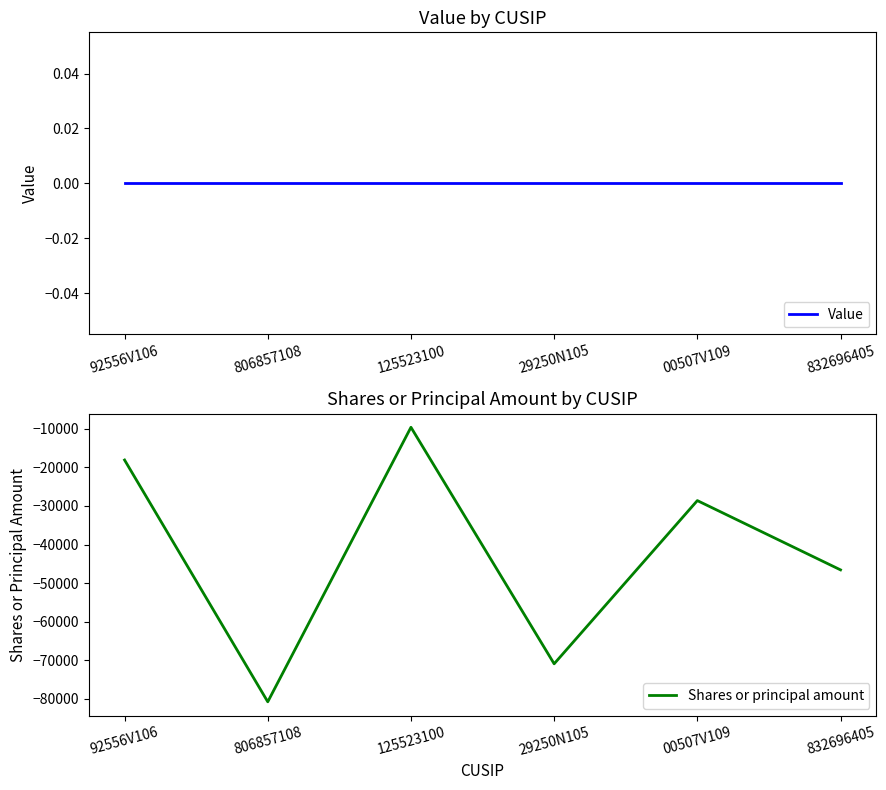

Reading right to left, extract all data points from this chart.

Value: 0	0	0	0	0	0
Shares or principal amount: -46570	-28610	-70920	-9606	-80770	-18092